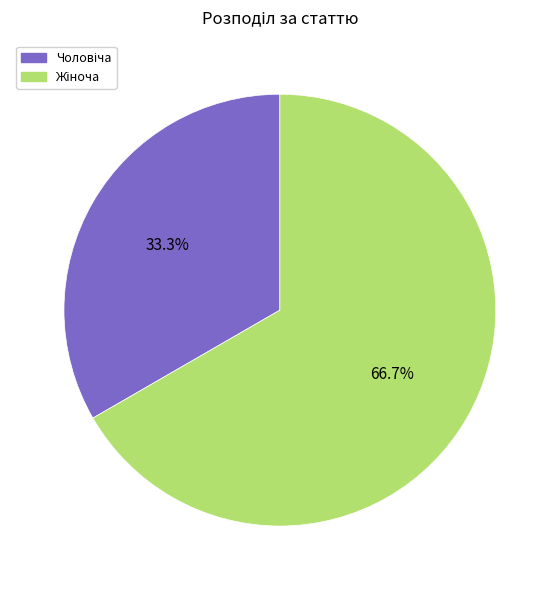

Is there any slice that represents more than half of the pie?

Yes